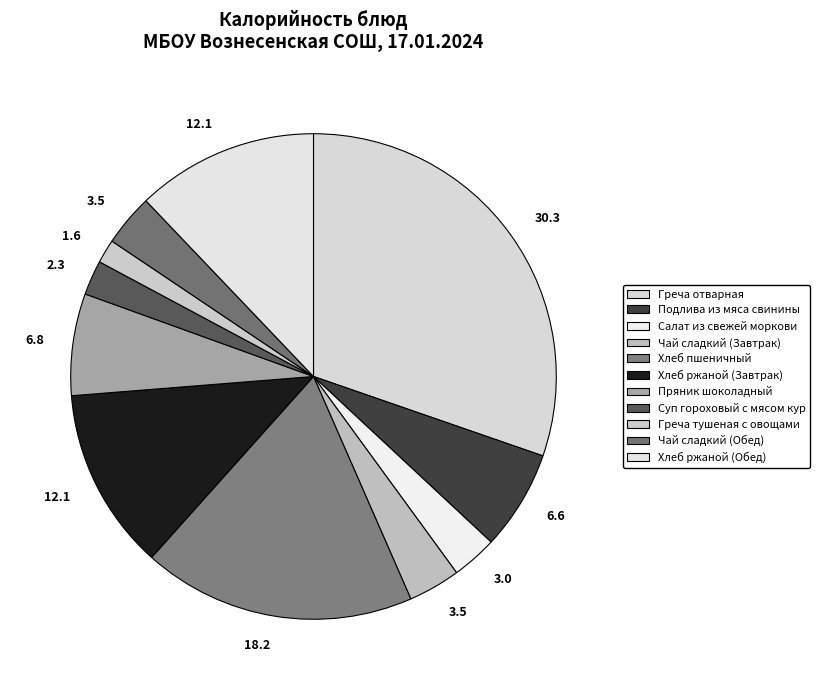

Count the number of slices in the pie.

11